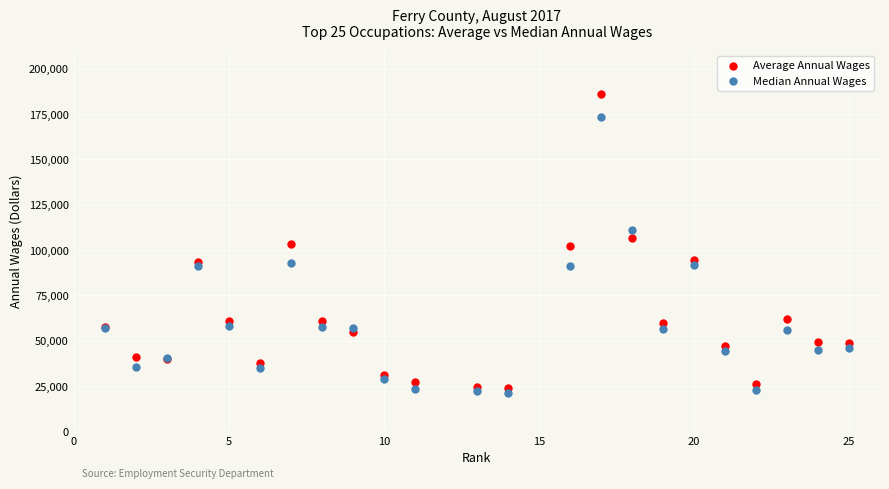

Which series has the widest spread of Y values?

Average Annual Wages